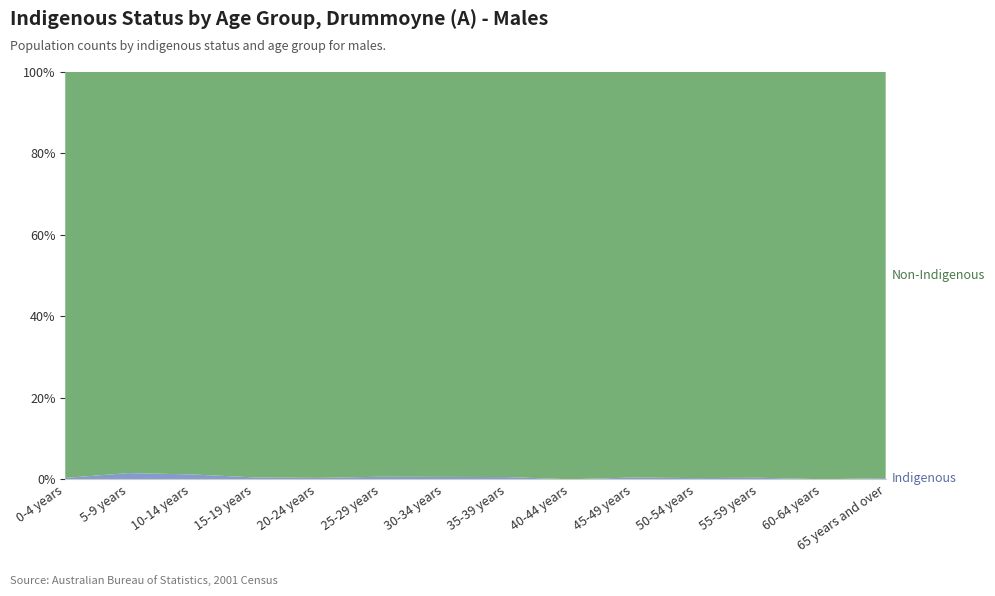

Reading left to right, list all the values displayed in this chart.

Indigenous: 0-4 years=3	5-9 years=12	10-14 years=9	15-19 years=3	20-24 years=3	25-29 years=8	30-34 years=9	35-39 years=7	40-44 years=0	45-49 years=4	50-54 years=3	55-59 years=3	60-64 years=0	65 years and over=6
Non-Indigenous: 0-4 years=905	5-9 years=779	10-14 years=743	15-19 years=657	20-24 years=866	25-29 years=1275	30-34 years=1526	35-39 years=1293	40-44 years=1169	45-49 years=928	50-54 years=1036	55-59 years=785	60-64 years=656	65 years and over=2046